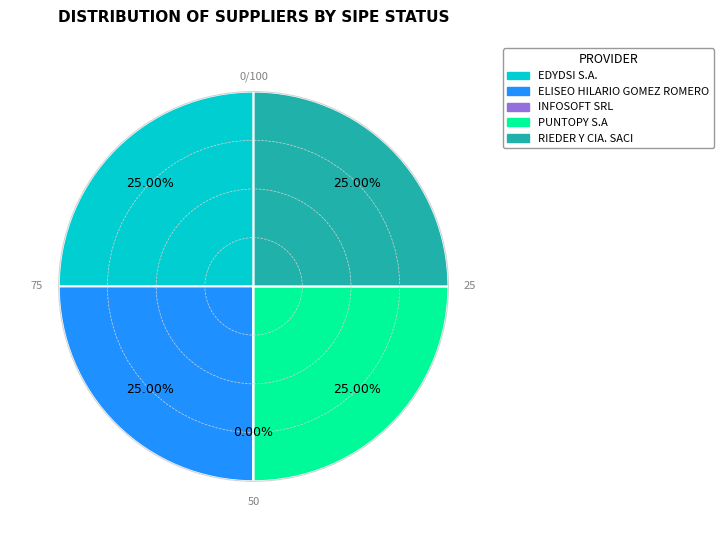

True or false: EDYDSI S.A. accounts for 34% of the total.

False